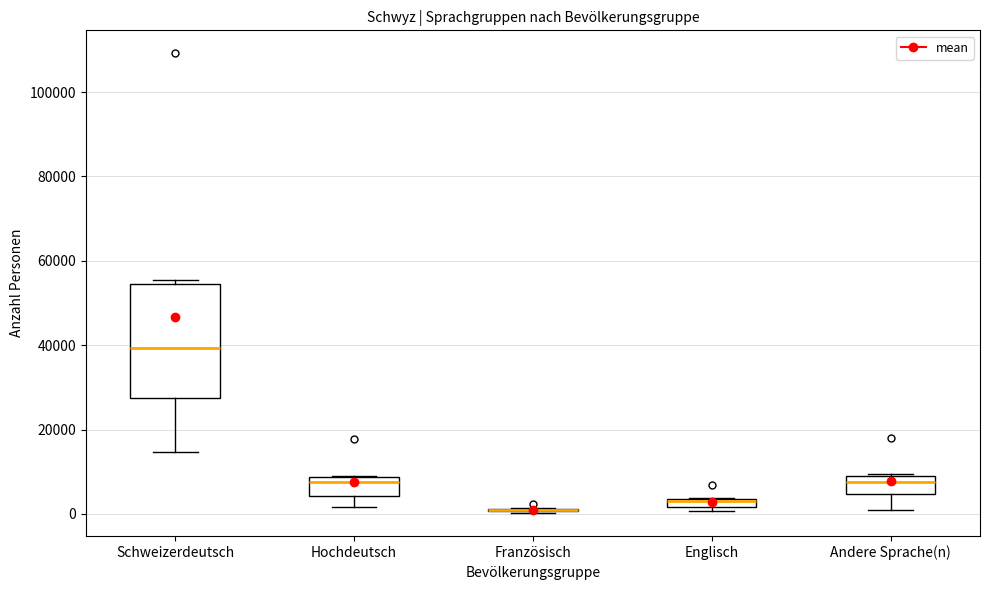

Which box is the tallest, from its lower edge to its upper edge?

Schweizerdeutsch